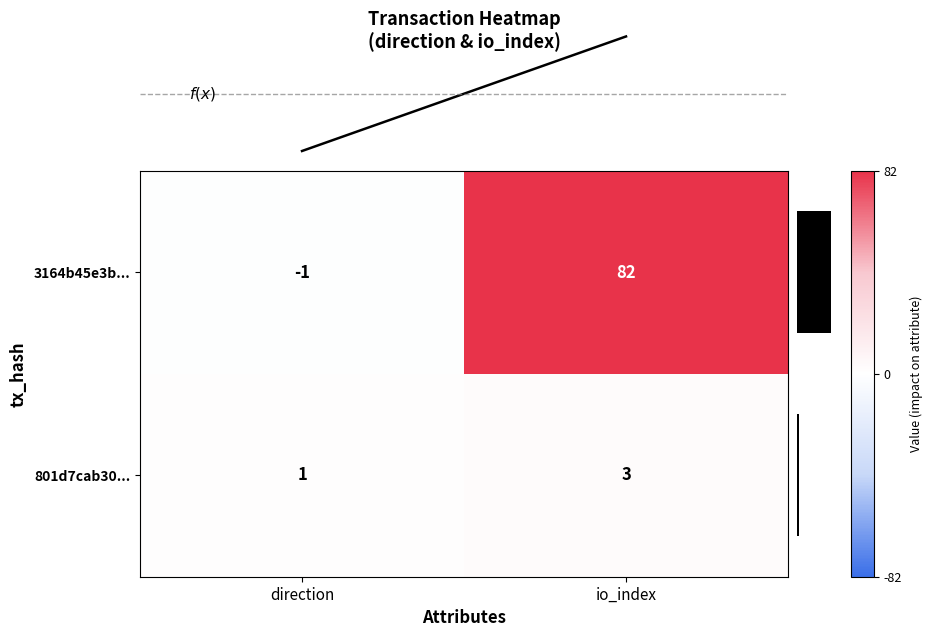

True or false: 801d7cab30... has a value of 5 at io_index.

False